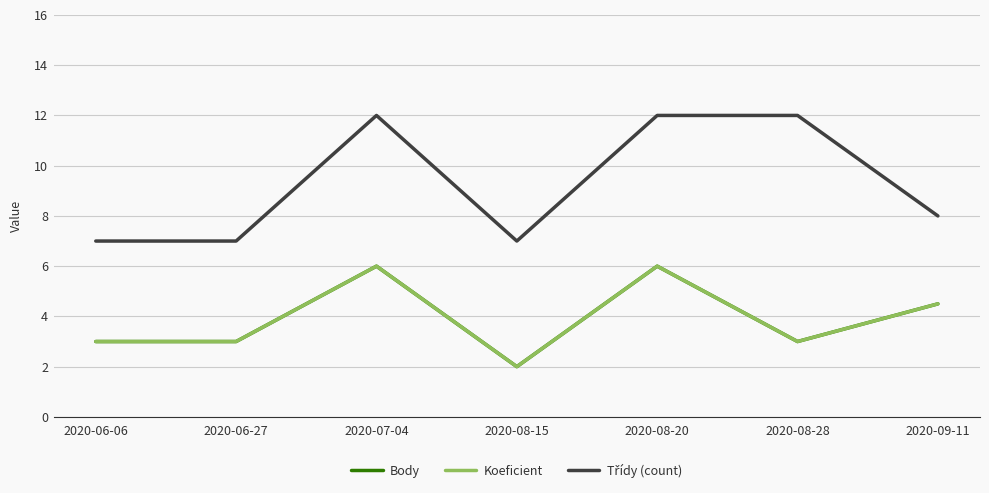

Count the number of data series in this chart.

3